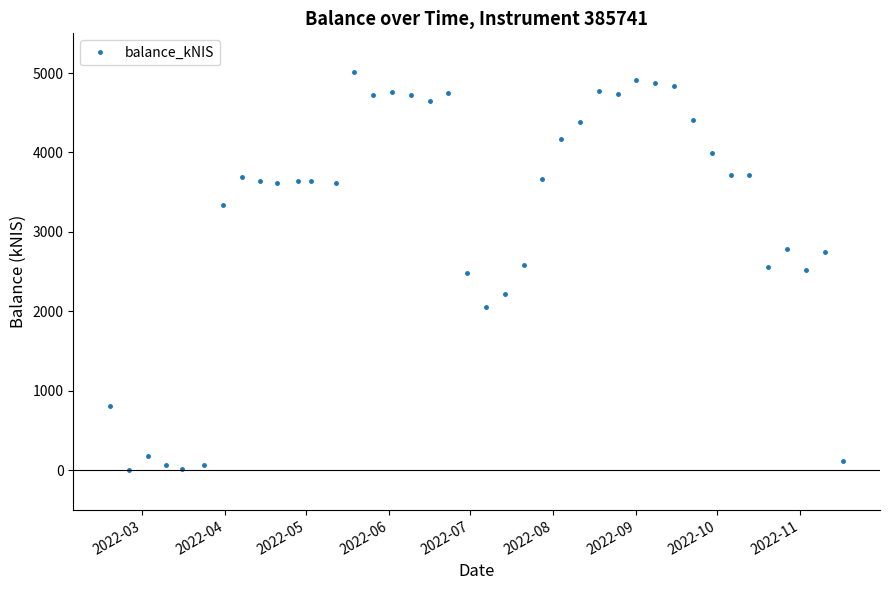

How many categories are shown in the chart?

40